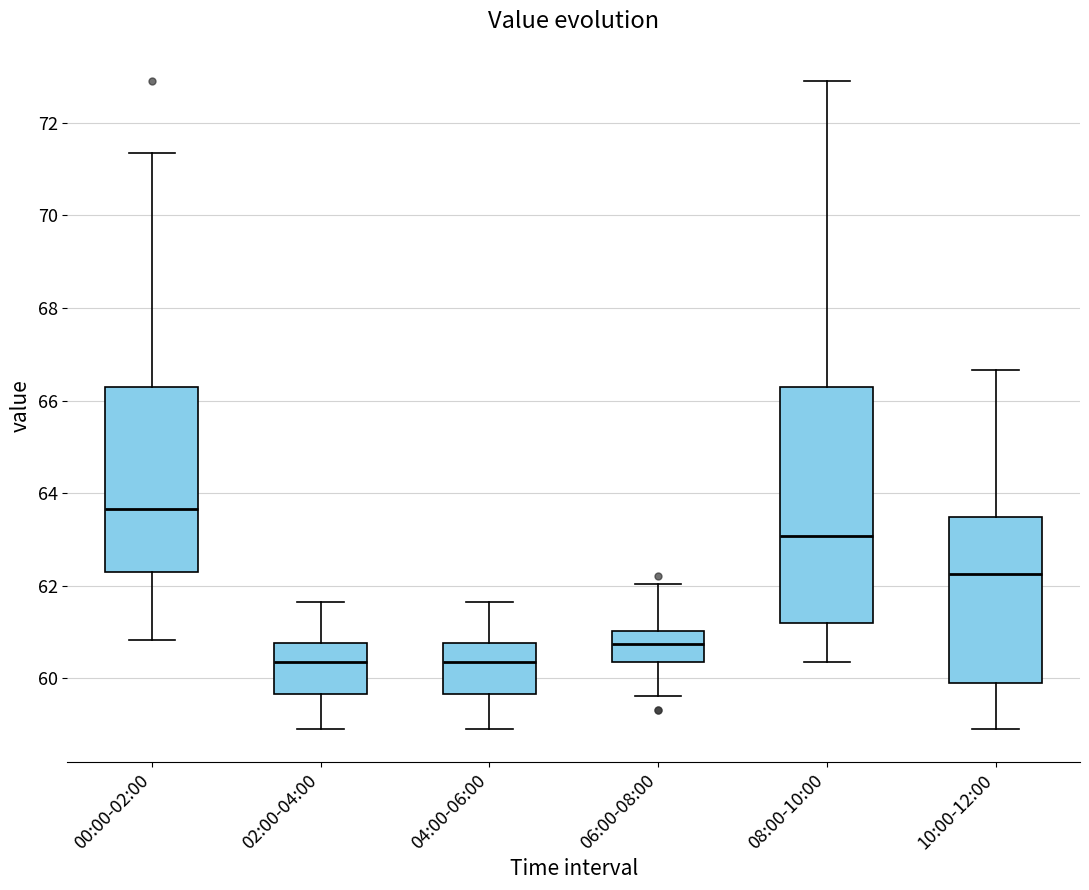

Which box is the tallest, from its lower edge to its upper edge?

08:00-10:00